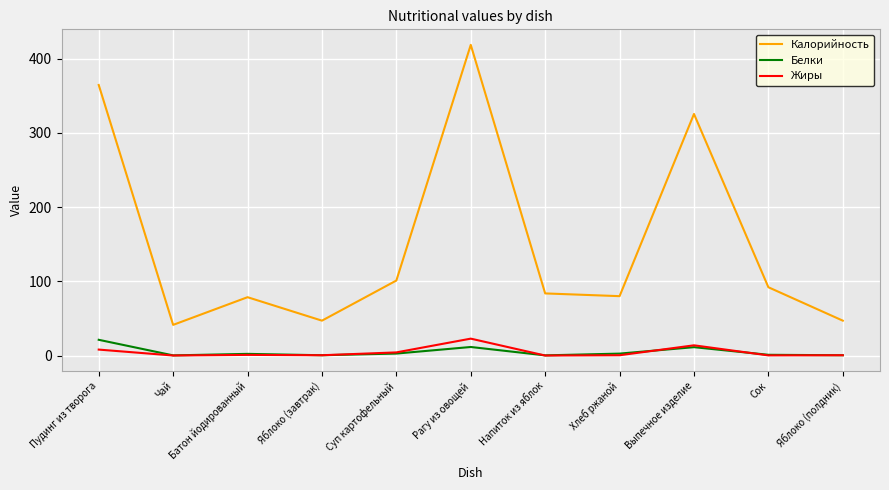

What is the sum of all Калорийность values?

1679.1